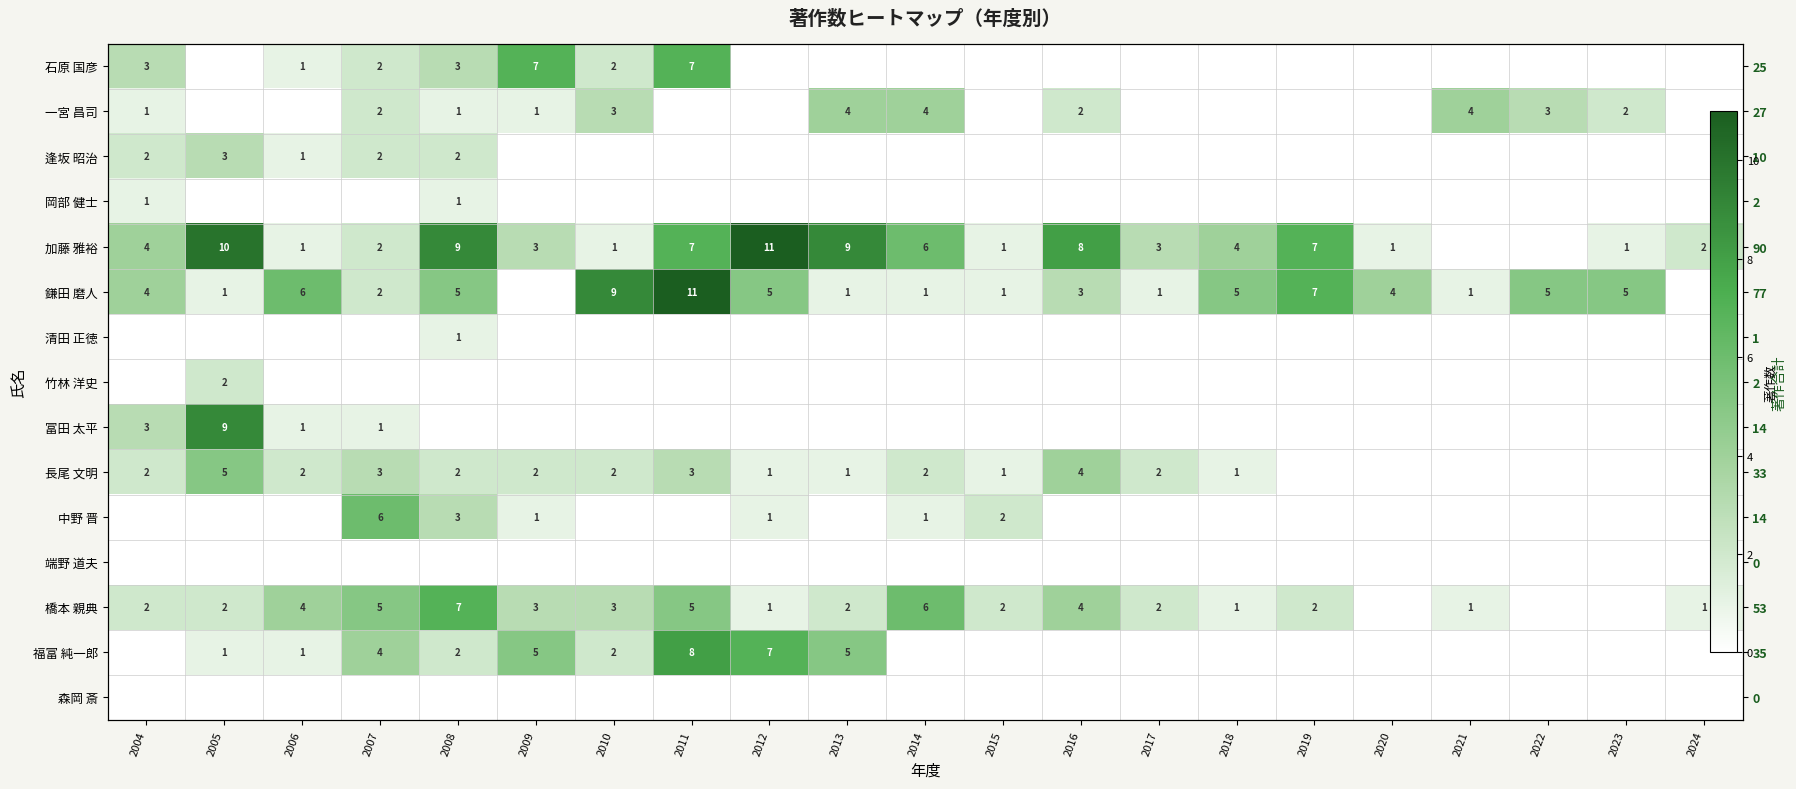

Is it true that 端野 道夫 equals 0 at 2013?

True